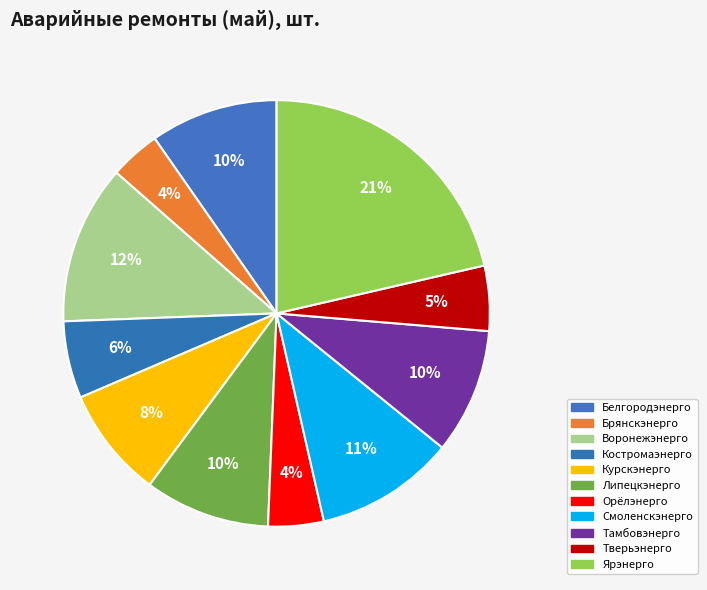

Is there any slice that represents more than half of the pie?

No